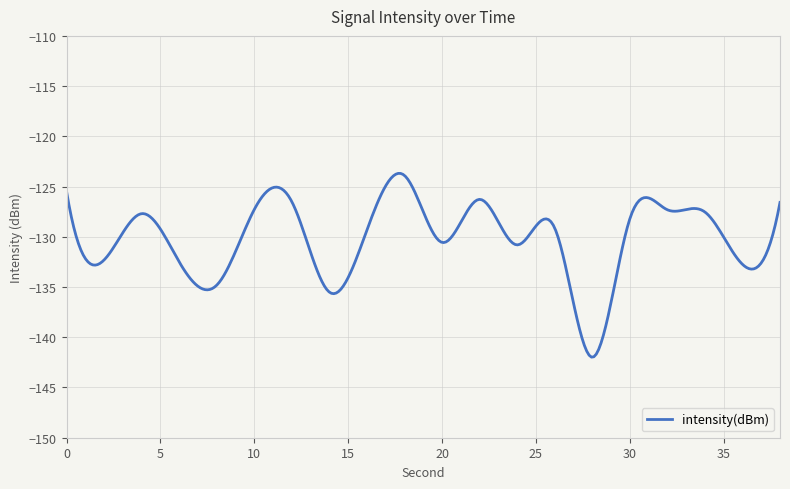

What is the maximum value shown in the chart?

-123.7